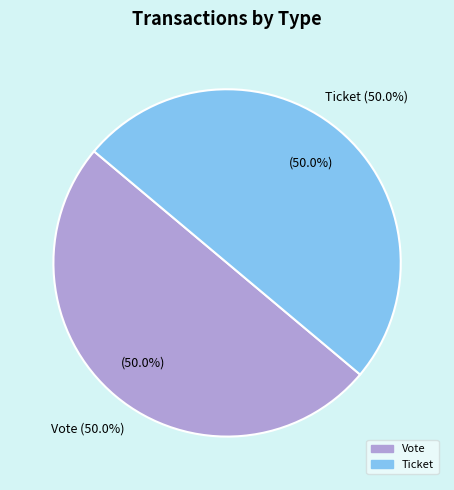

Which category has the biggest portion of the pie?

Vote (io_index=1)